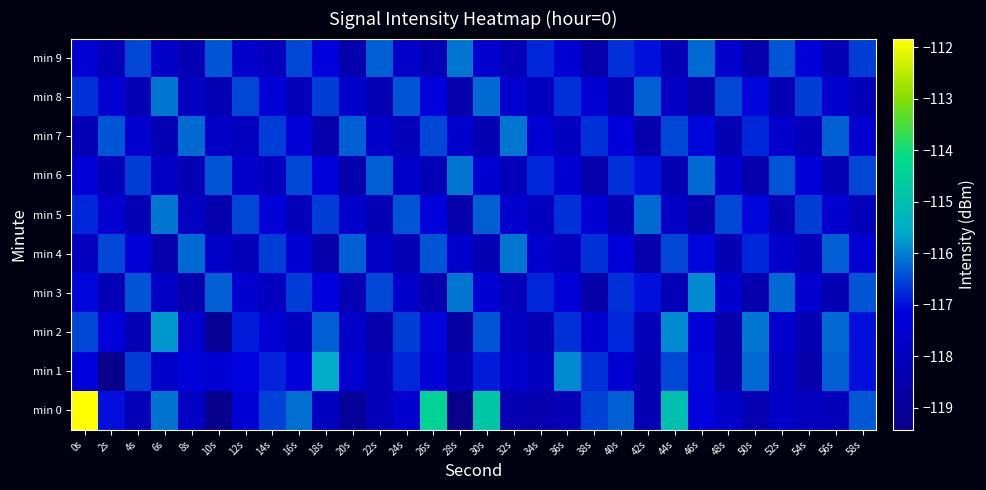

Which label corresponds to the largest value in the chart?

0s